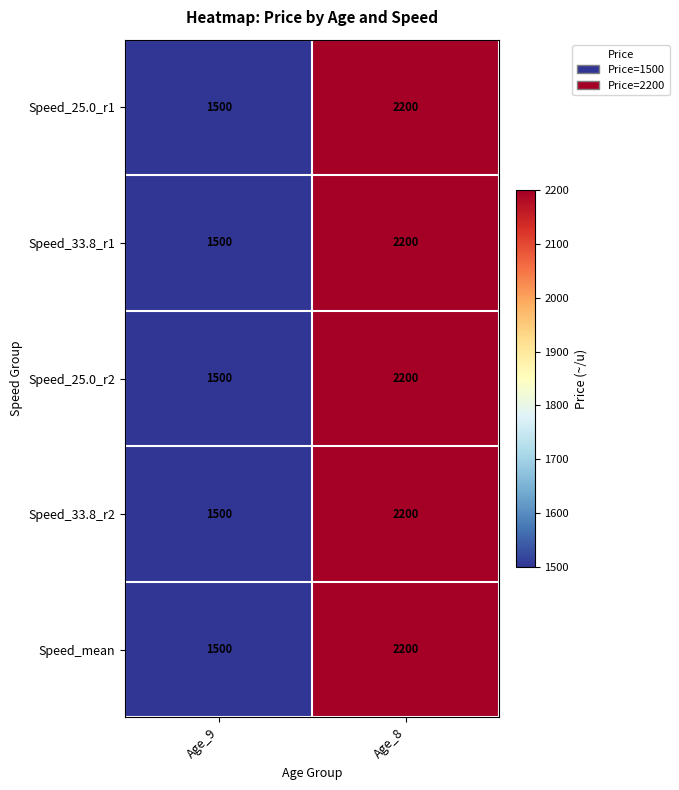

The value of Speed_33.8_r1 at Age_8 is 3559. True or false?

False